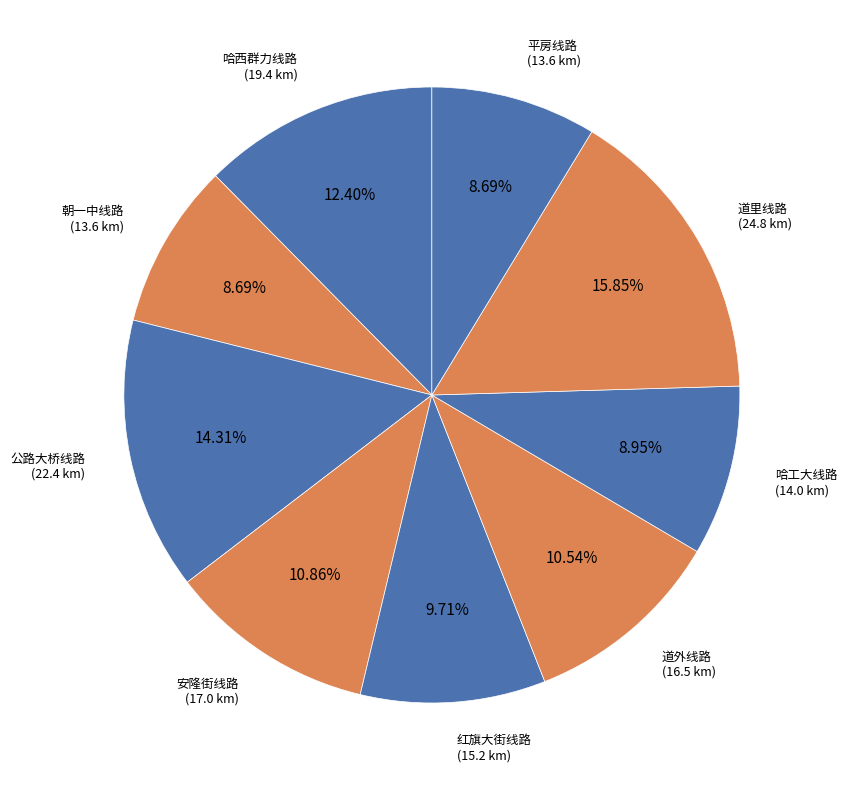

How many slices are in this pie chart?

9